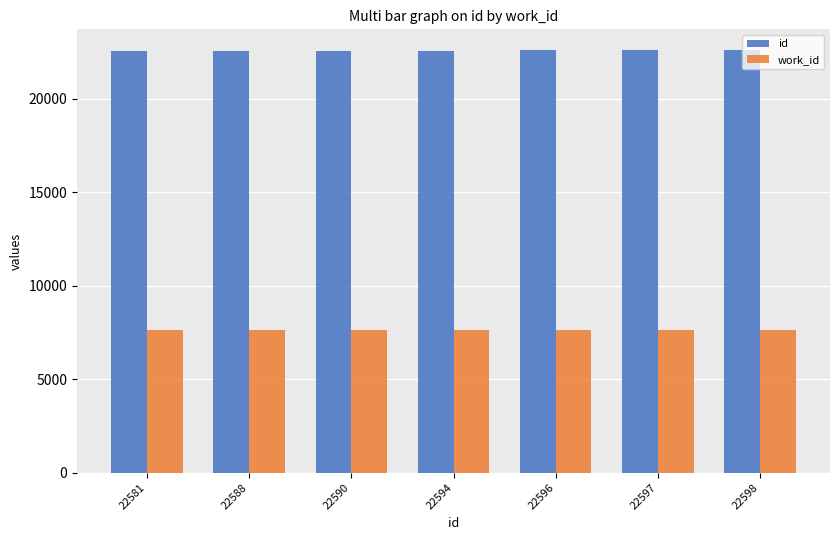

What is the minimum value shown in the chart?

7656